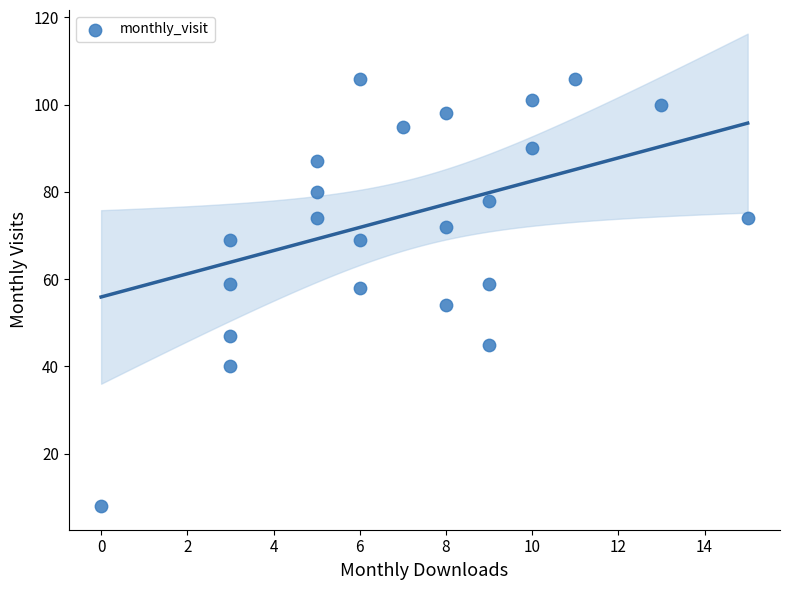

What is the range of Y values (max minus min)?

98